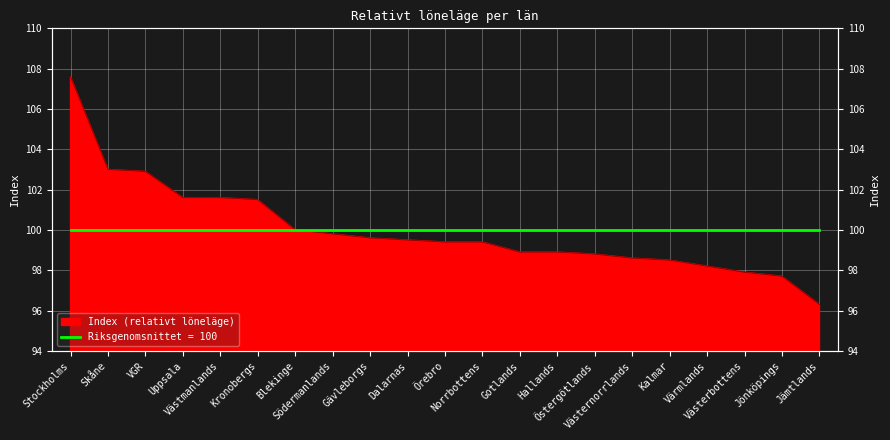

Where does the data first go above 99?

Stockholms